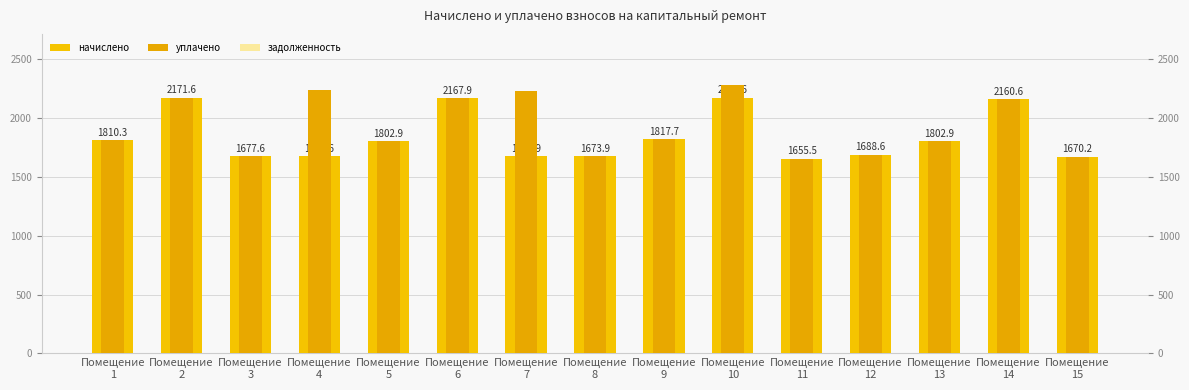

Which category has the lowest value in the уплачено series?

Помещение
11